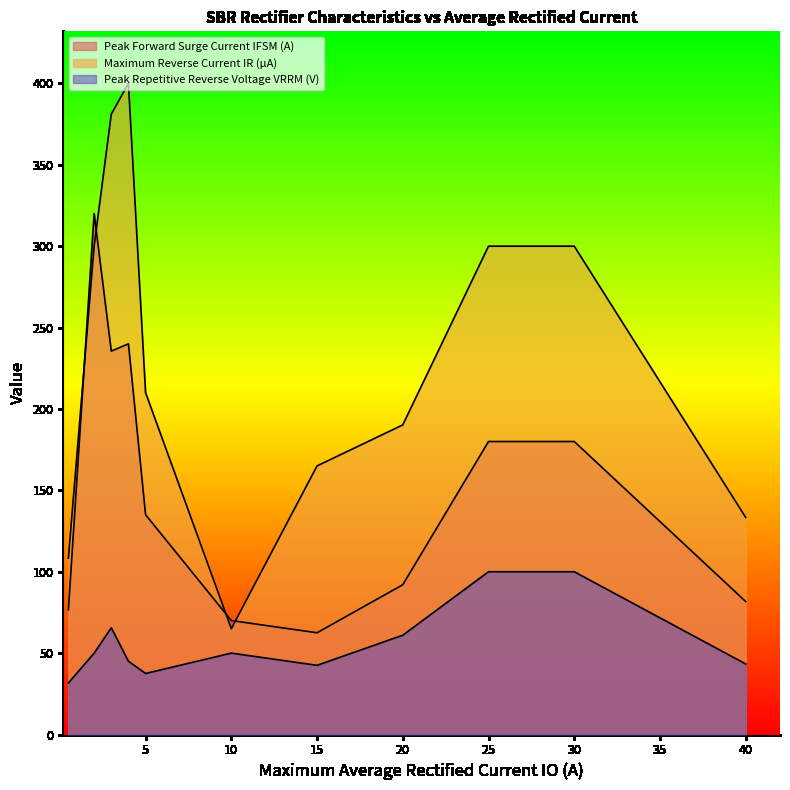

How many lines are shown in the chart?

3